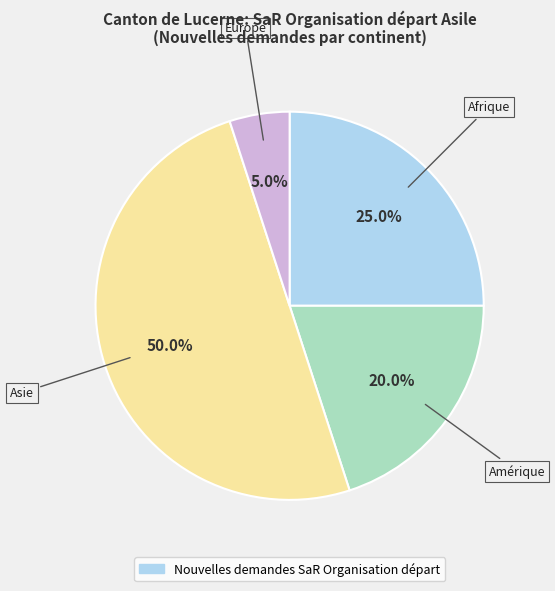

To the nearest percent, what is the average slice percentage?

25%